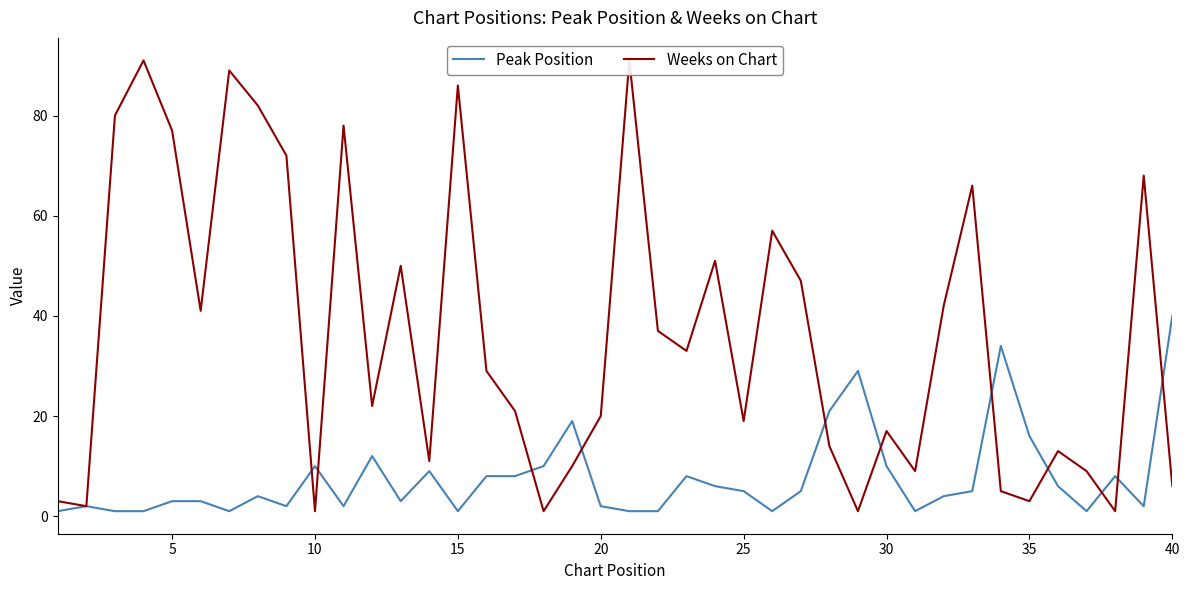

At which label does Peak Position reach its peak?

40